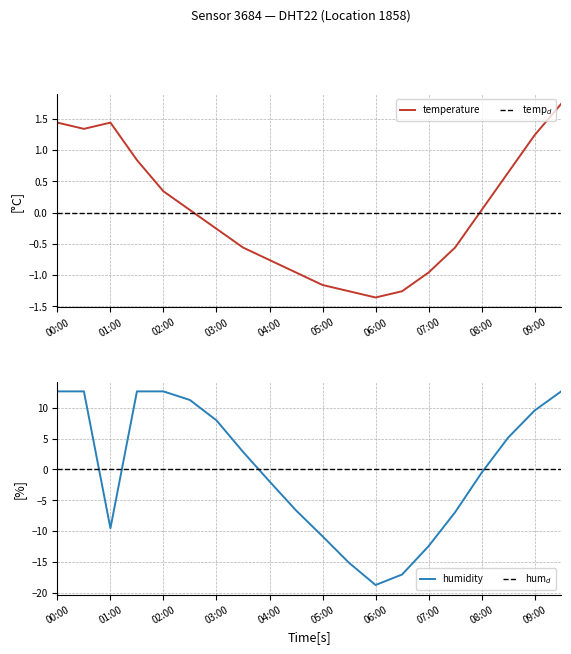

Where is temperature nearest to the value 0?

02:30